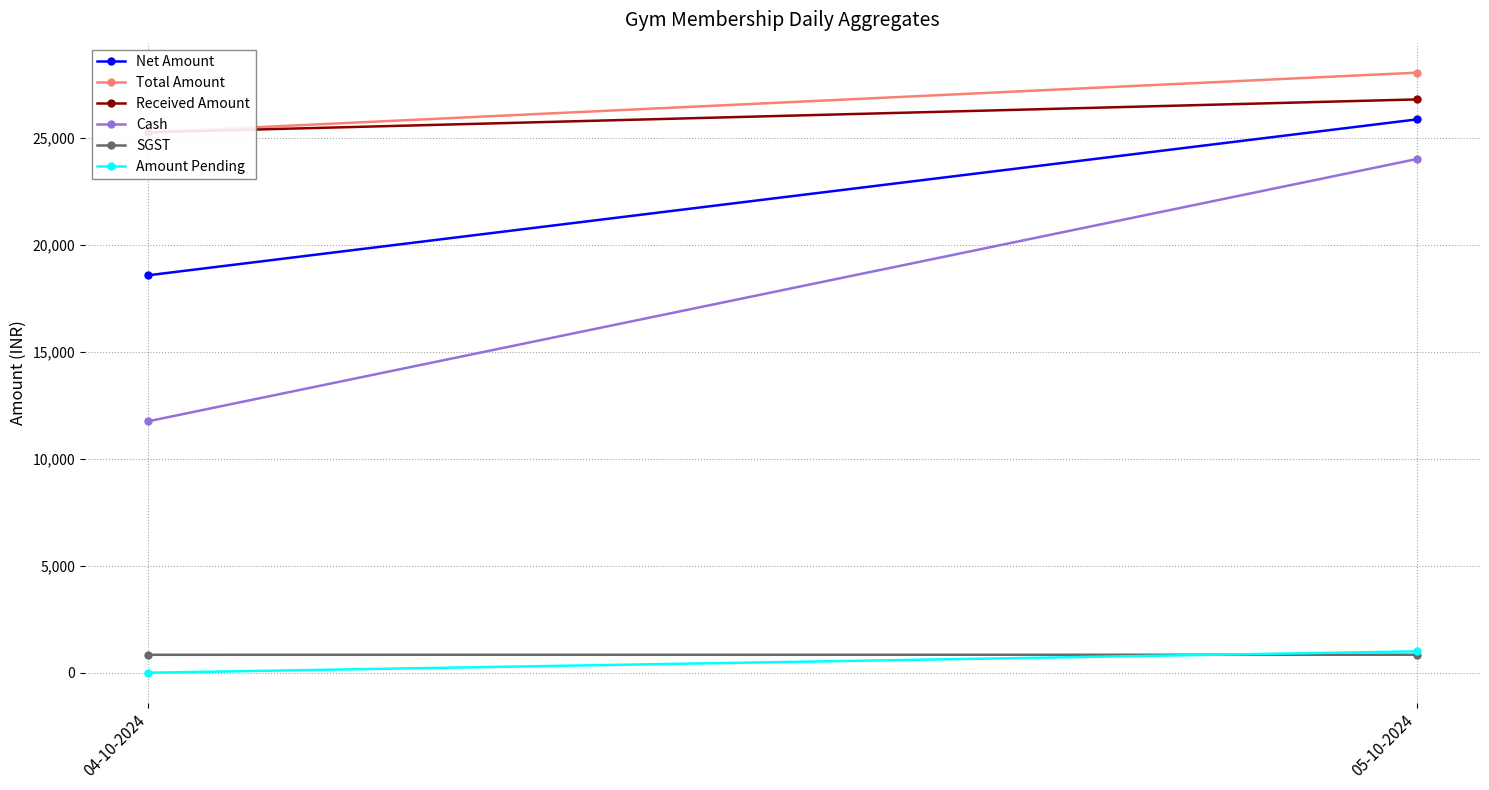

Rank the categories by Amount Pending value from lowest to highest.

04-10-2024, 05-10-2024